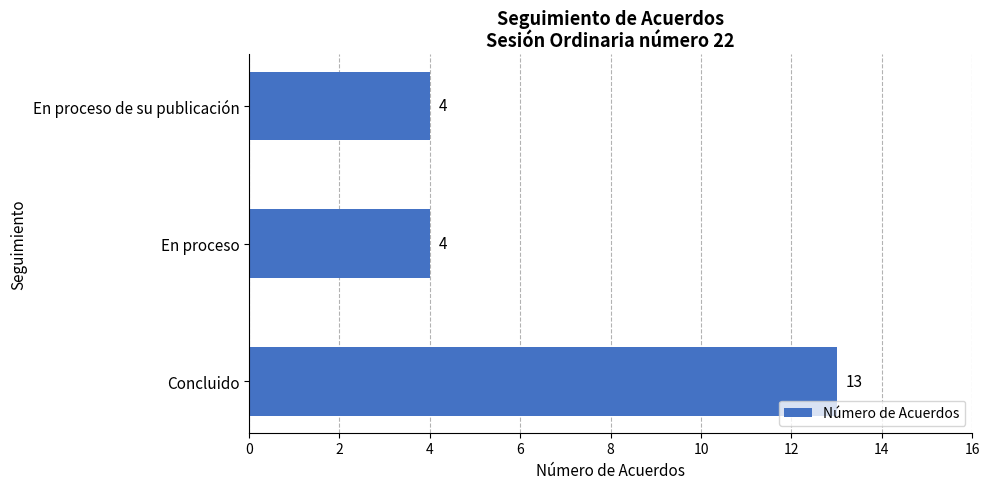

How many values are between 4 and 13?

3